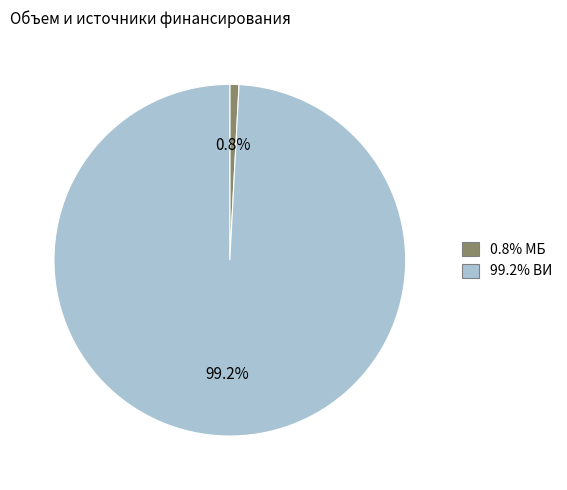

To the nearest percent, what is the difference between the largest and smallest slice percentages?

98%